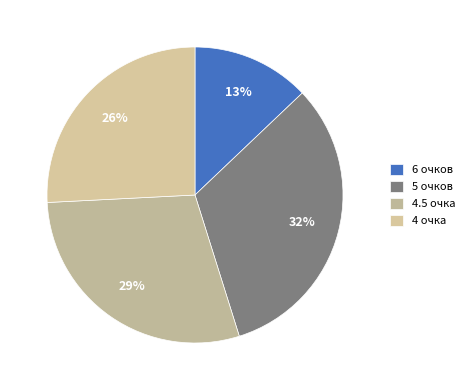

Which category has the smallest portion of the pie?

6 очков